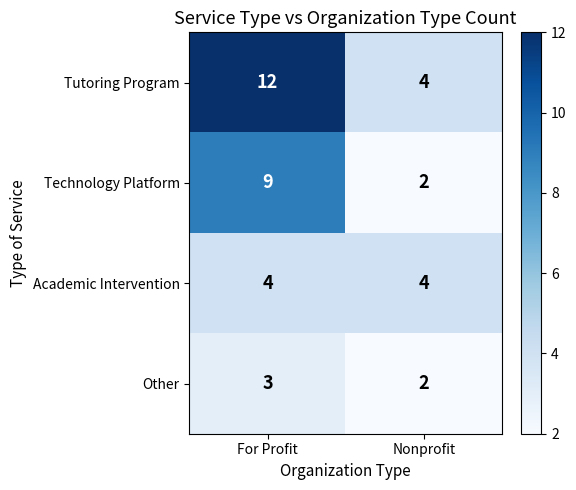

The value of Tutoring Program at Nonprofit is 2. True or false?

False